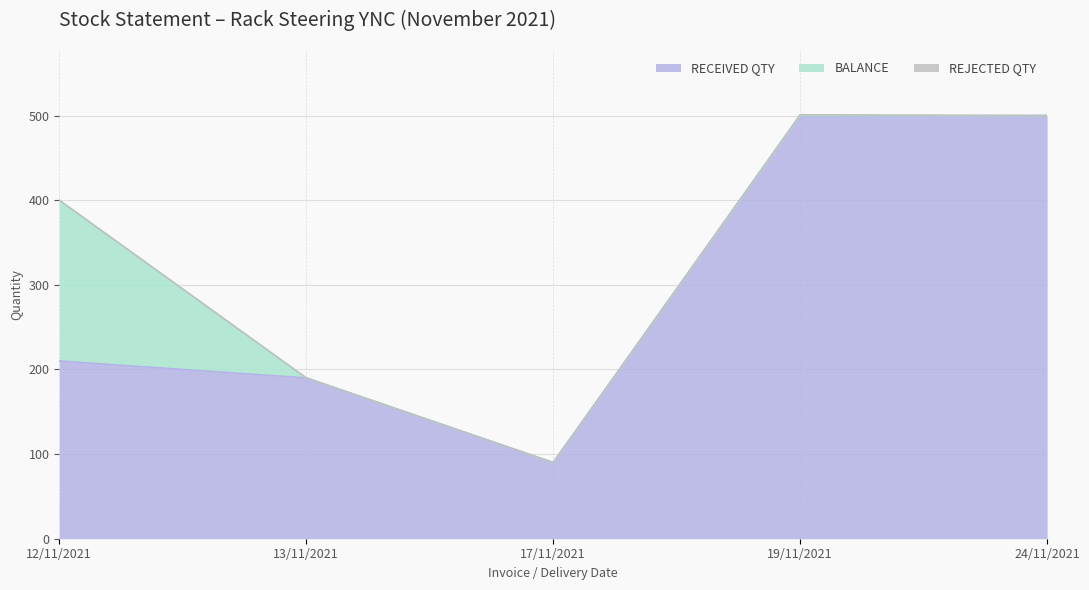

What is the spread (max minus min) of values at 13/11/2021?

190